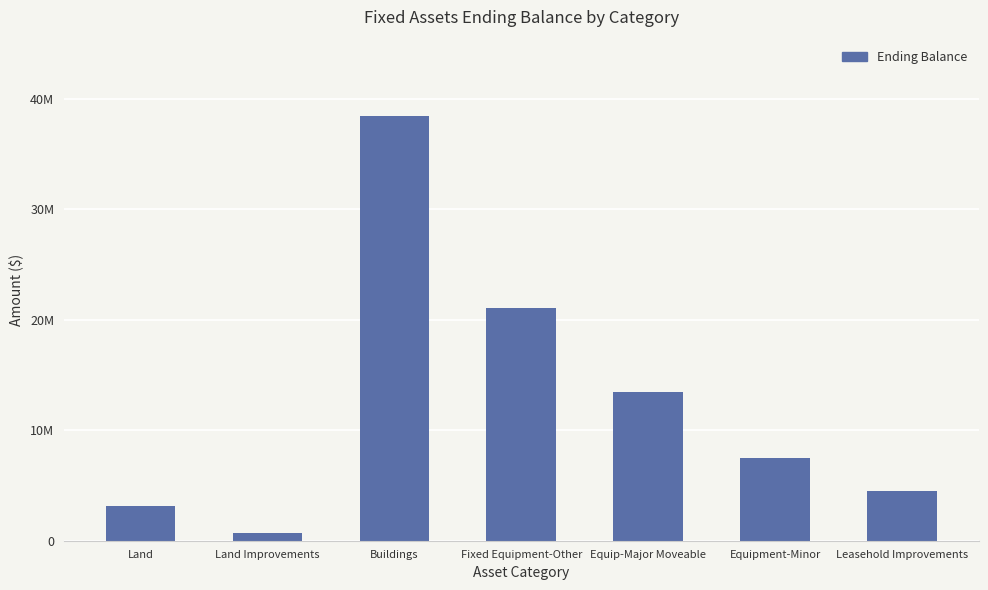

How many bars are there in total?

7